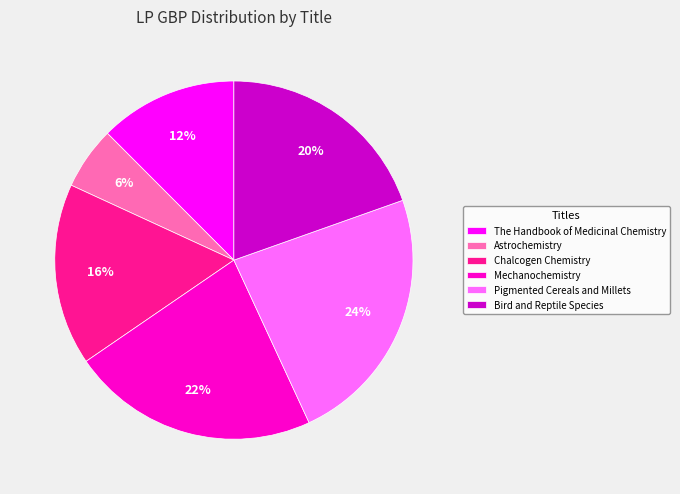

Rank the categories by value from lowest to highest.

Astrochemistry, The Handbook of Medicinal Chemistry, Chalcogen Chemistry, Bird and Reptile Species, Mechanochemistry, Pigmented Cereals and Millets